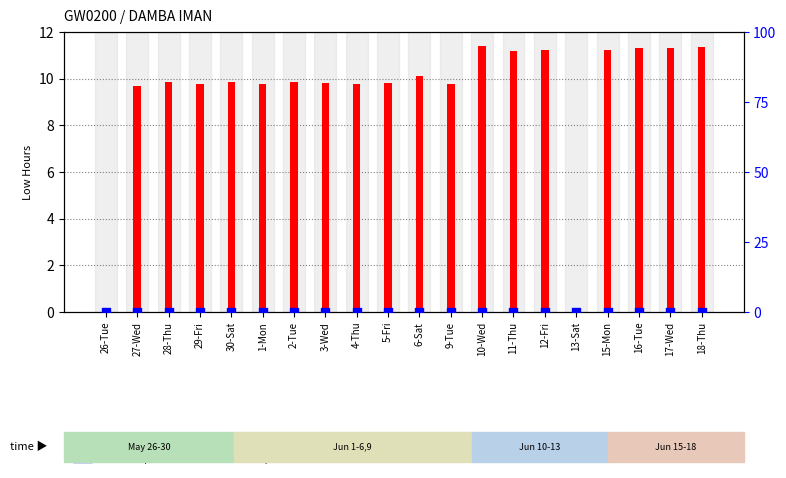

Which series has the largest total across all categories?

Low hours (transformed count)